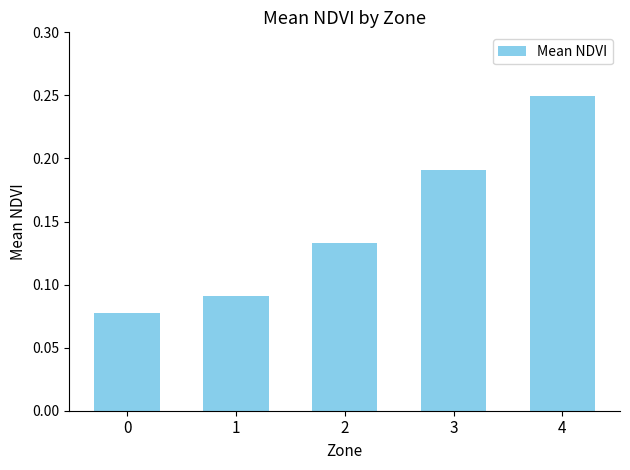

Is it true that the value at 3 is 0.1?

False